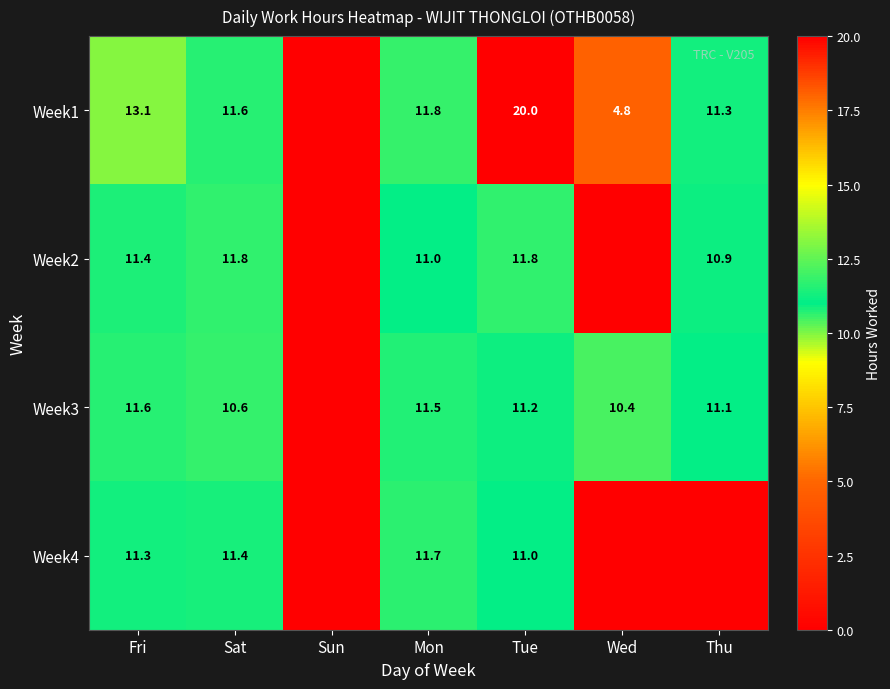

Between Fri and Mon, which series saw the biggest shift?

Week1